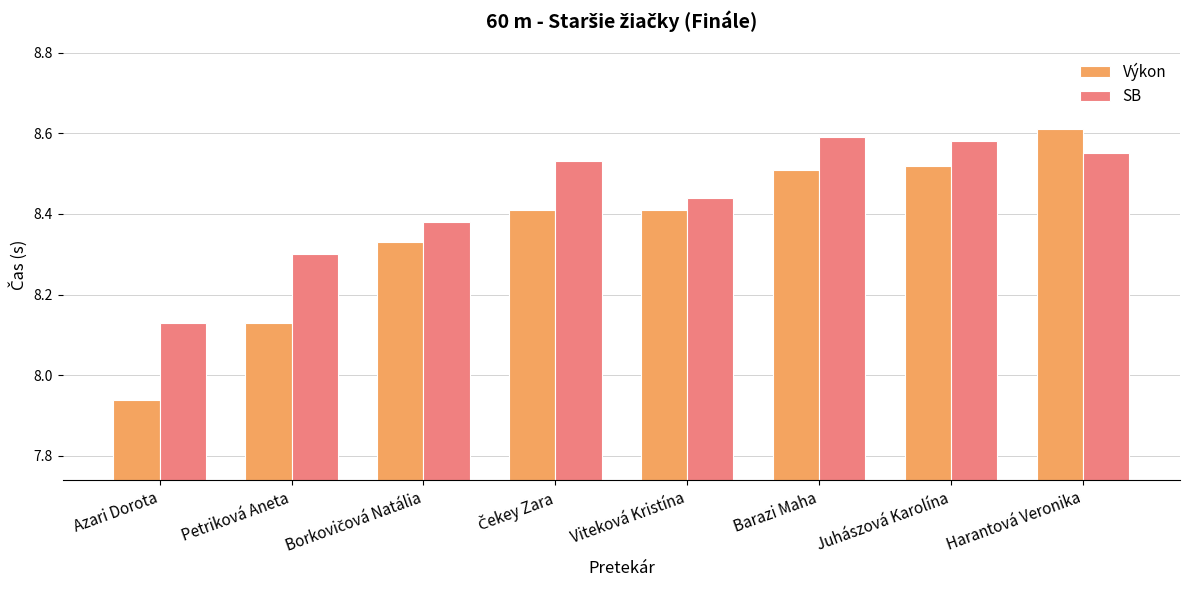

Which category has the lowest value in the SB series?

Azari Dorota